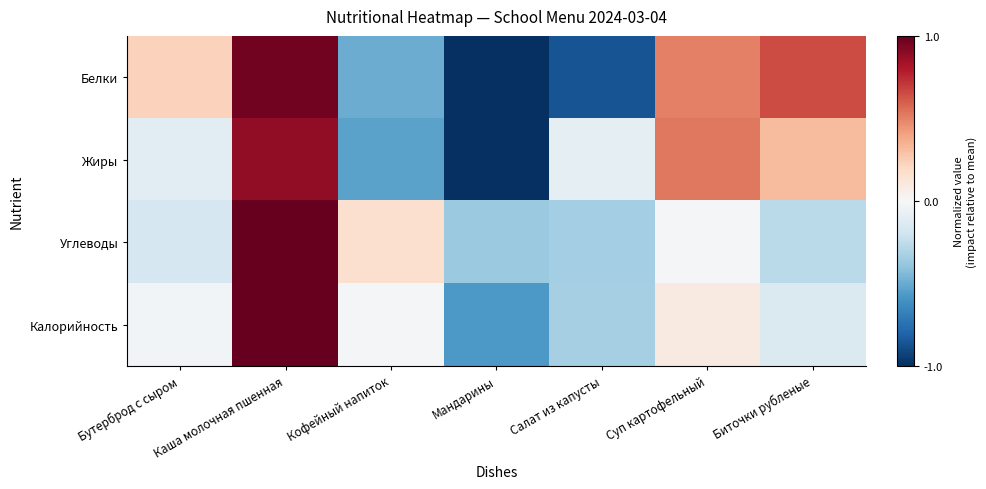

Rank the series by their maximum value, from highest to lowest.

Углеводы, Калорийность, Белки, Жиры